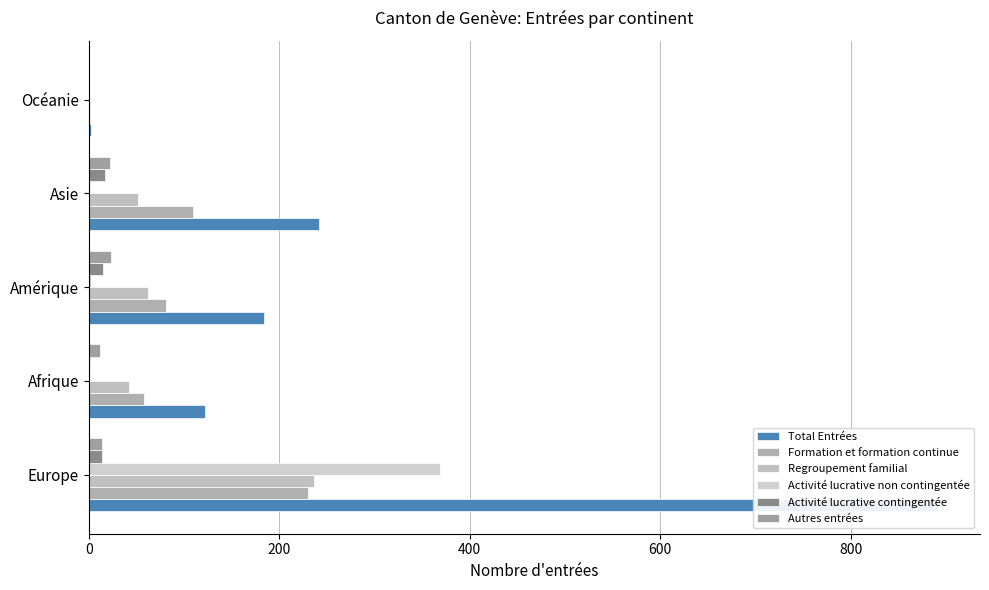

Which series has the largest range (max minus min)?

Total Entrées